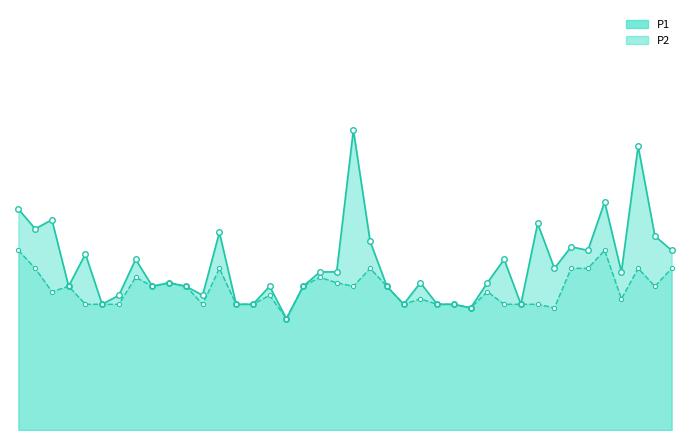

Rank the series by their average value, from highest to lowest.

P1, P2